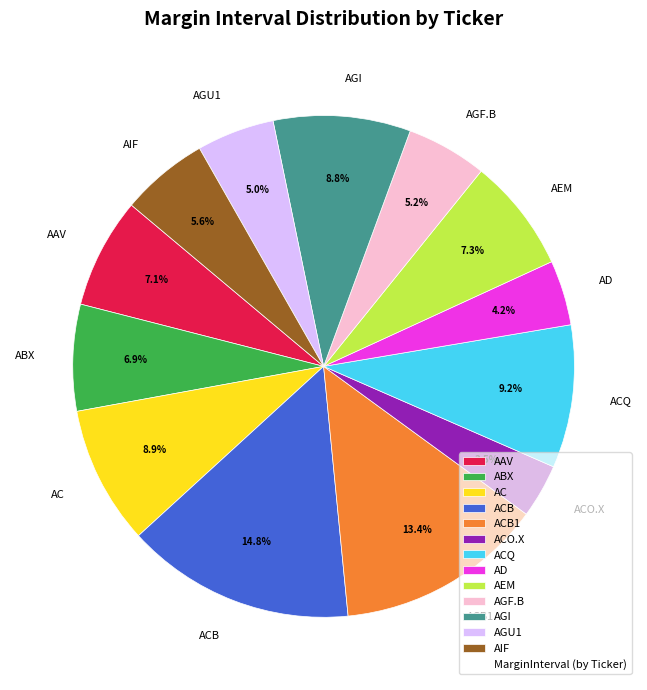

Which has a higher value, AGF.B or AGI?

AGI